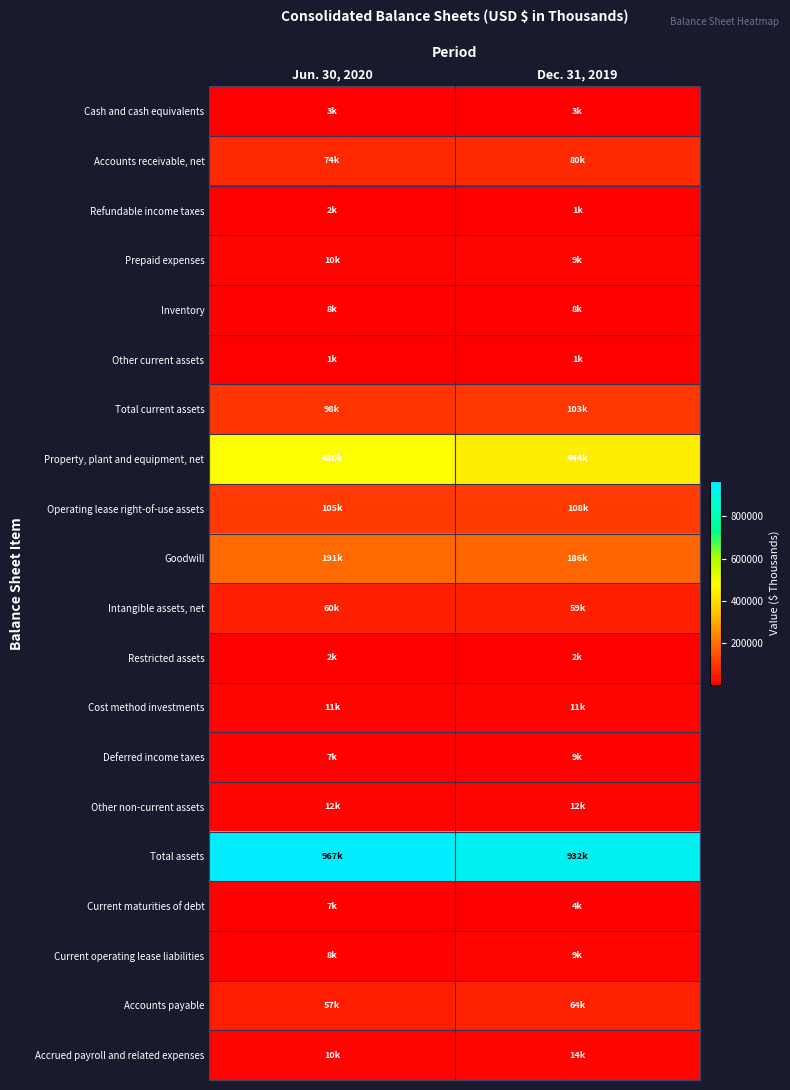

Reading left to right, transcribe all the data shown in this chart.

Cash and cash equivalents: Jun. 30, 2020=3073	Dec. 31, 2019=3471
Accounts receivable, net: Jun. 30, 2020=73700	Dec. 31, 2019=80205
Refundable income taxes: Jun. 30, 2020=2228	Dec. 31, 2019=1251
Prepaid expenses: Jun. 30, 2020=9906	Dec. 31, 2019=8994
Inventory: Jun. 30, 2020=7938	Dec. 31, 2019=7679
Other current assets: Jun. 30, 2020=1234	Dec. 31, 2019=1213
Total current assets: Jun. 30, 2020=98079	Dec. 31, 2019=102813
Property, plant and equipment, net: Jun. 30, 2020=480388	Dec. 31, 2019=443825
Operating lease right-of-use assets: Jun. 30, 2020=104759	Dec. 31, 2019=108025
Goodwill: Jun. 30, 2020=190966	Dec. 31, 2019=185819
Intangible assets, net: Jun. 30, 2020=60408	Dec. 31, 2019=58721
Restricted assets: Jun. 30, 2020=1555	Dec. 31, 2019=1586
Cost method investments: Jun. 30, 2020=11264	Dec. 31, 2019=11264
Deferred income taxes: Jun. 30, 2020=7366	Dec. 31, 2019=8577
Other non-current assets: Jun. 30, 2020=12186	Dec. 31, 2019=11552
Total assets: Jun. 30, 2020=966971	Dec. 31, 2019=932182
Current maturities of debt: Jun. 30, 2020=6948	Dec. 31, 2019=4301
Current operating lease liabilities: Jun. 30, 2020=8417	Dec. 31, 2019=9356
Accounts payable: Jun. 30, 2020=57443	Dec. 31, 2019=64396
Accrued payroll and related expenses: Jun. 30, 2020=9940	Dec. 31, 2019=14375